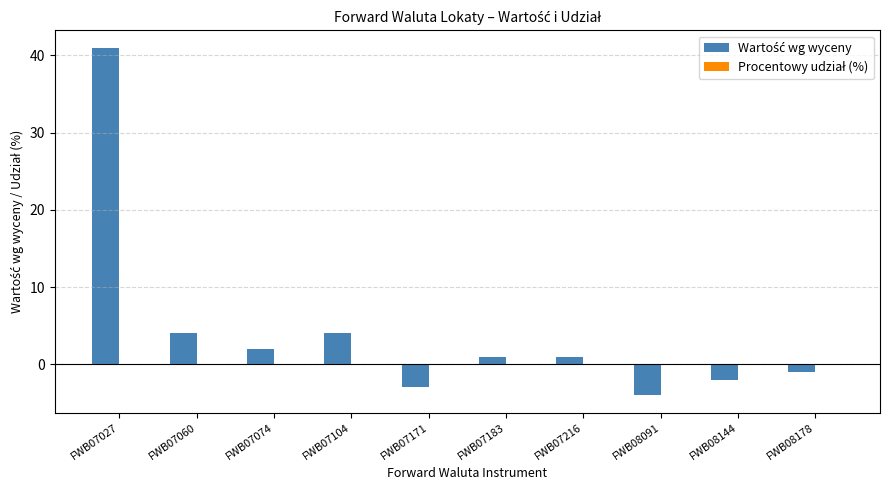

What is the greatest value displayed?

41.0